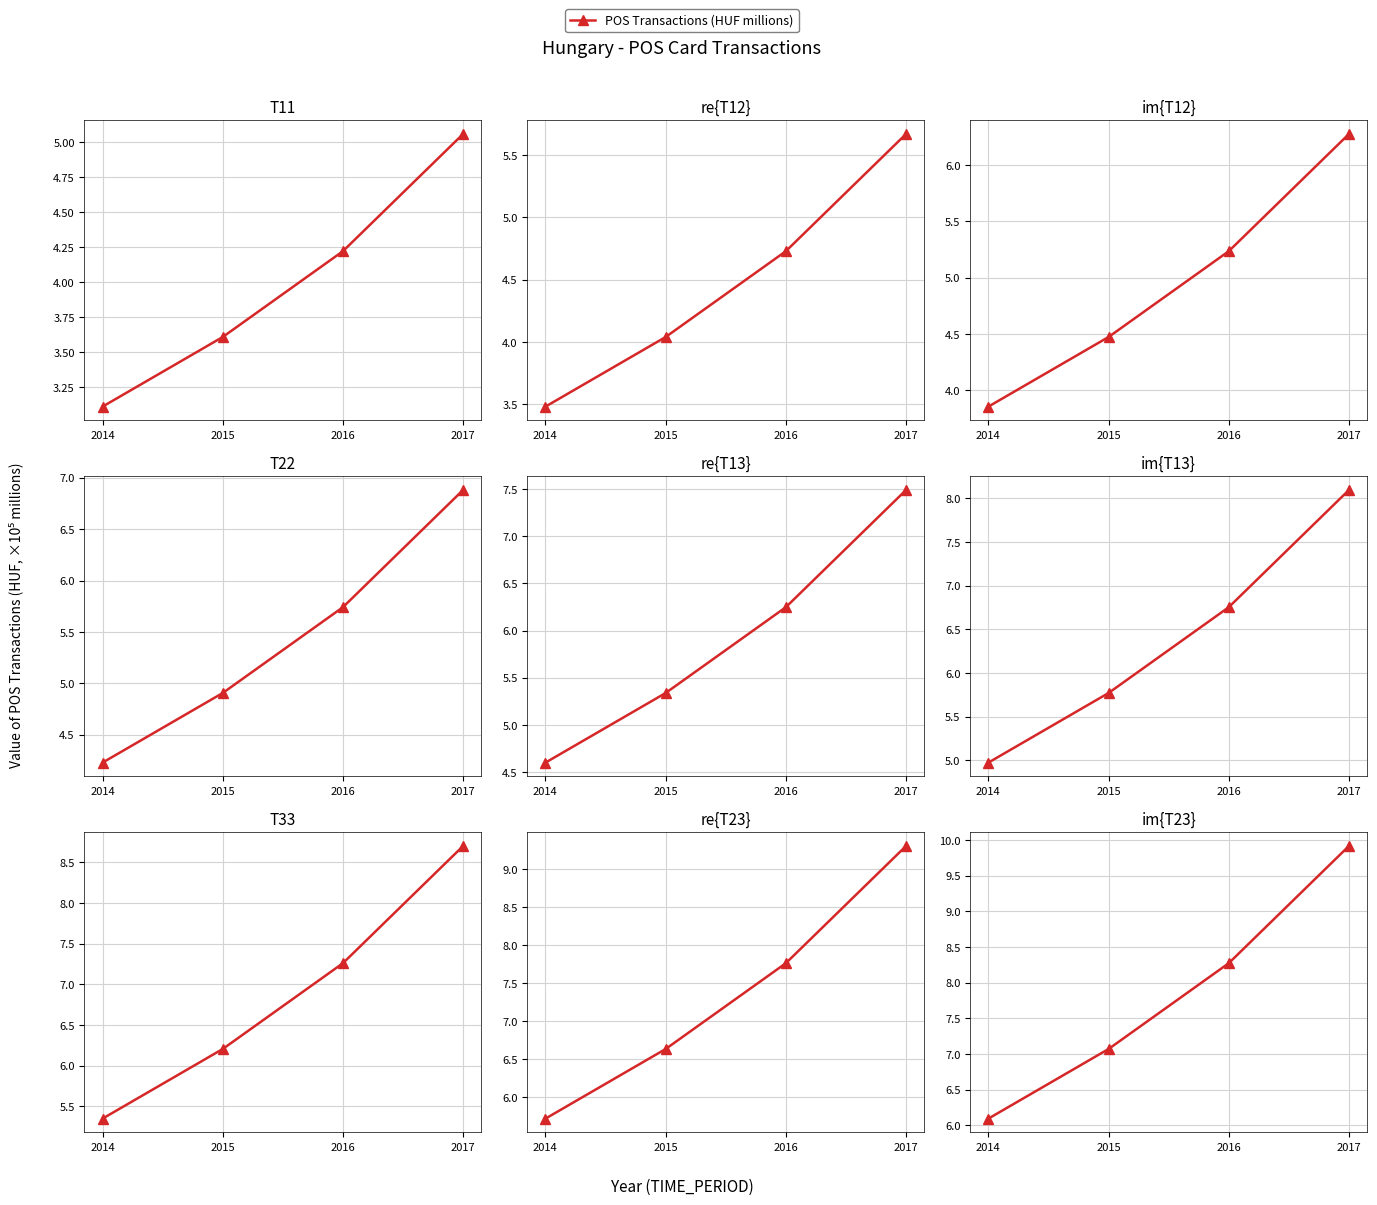

What is the difference between the maximum and minimum values?

3.8